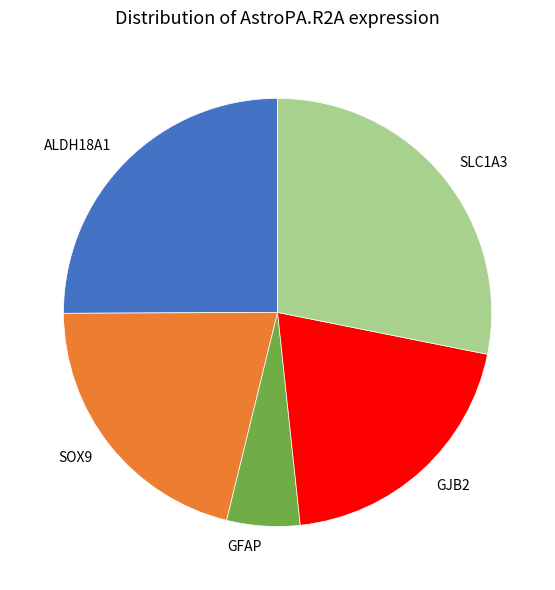

The GFAP slice represents 6% of the pie. True or false?

True